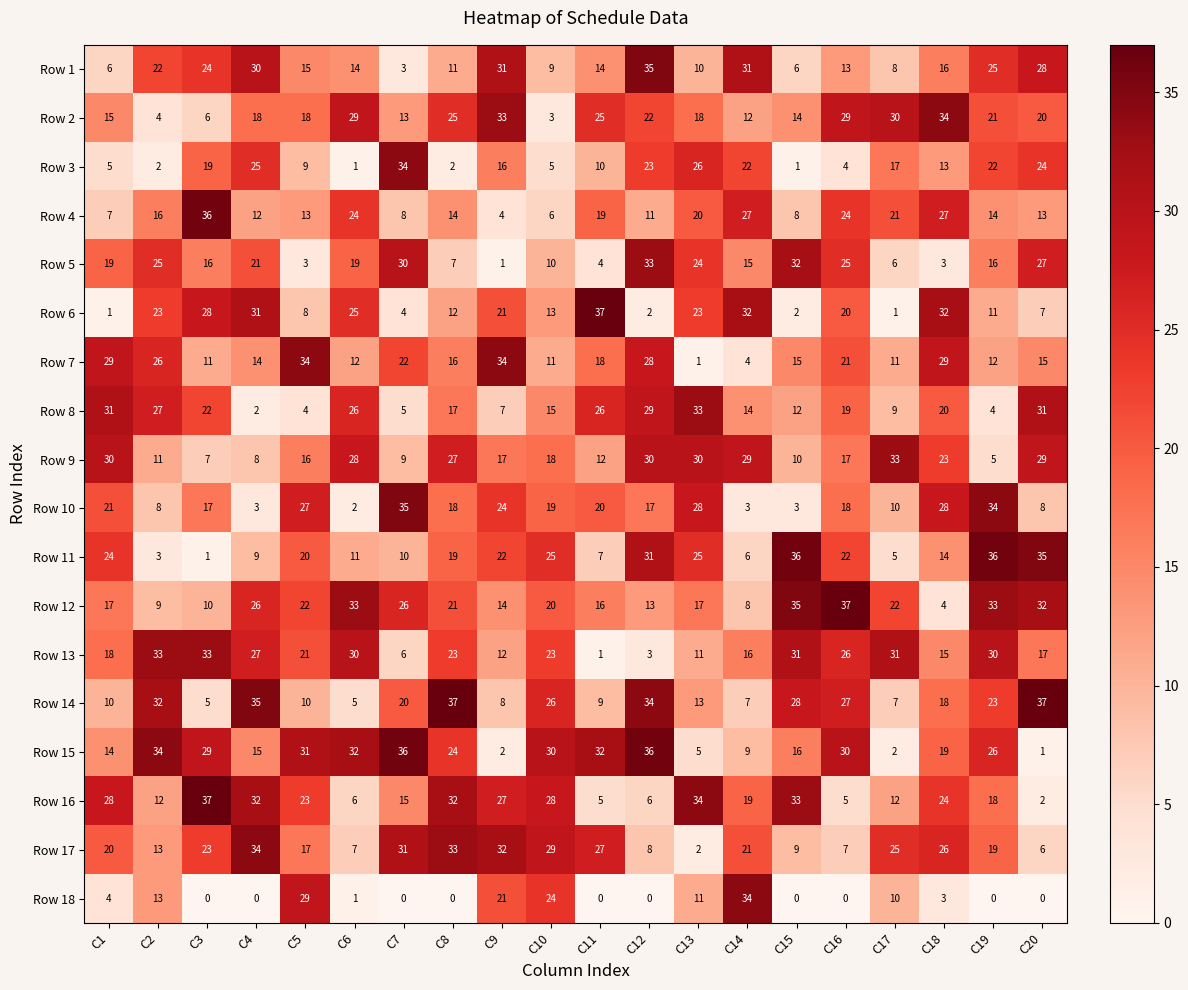

Is it true that Row 10 equals 29 at C12?

False